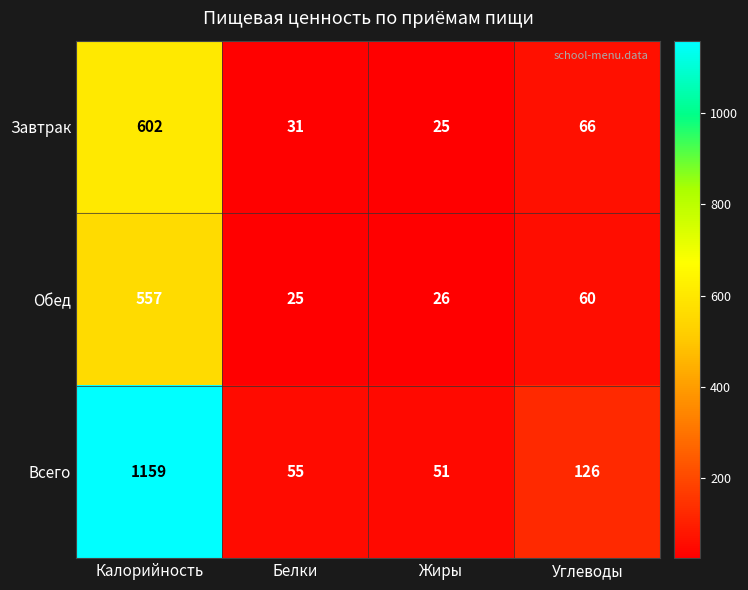

At which category is the sum across all series the highest?

Калорийность